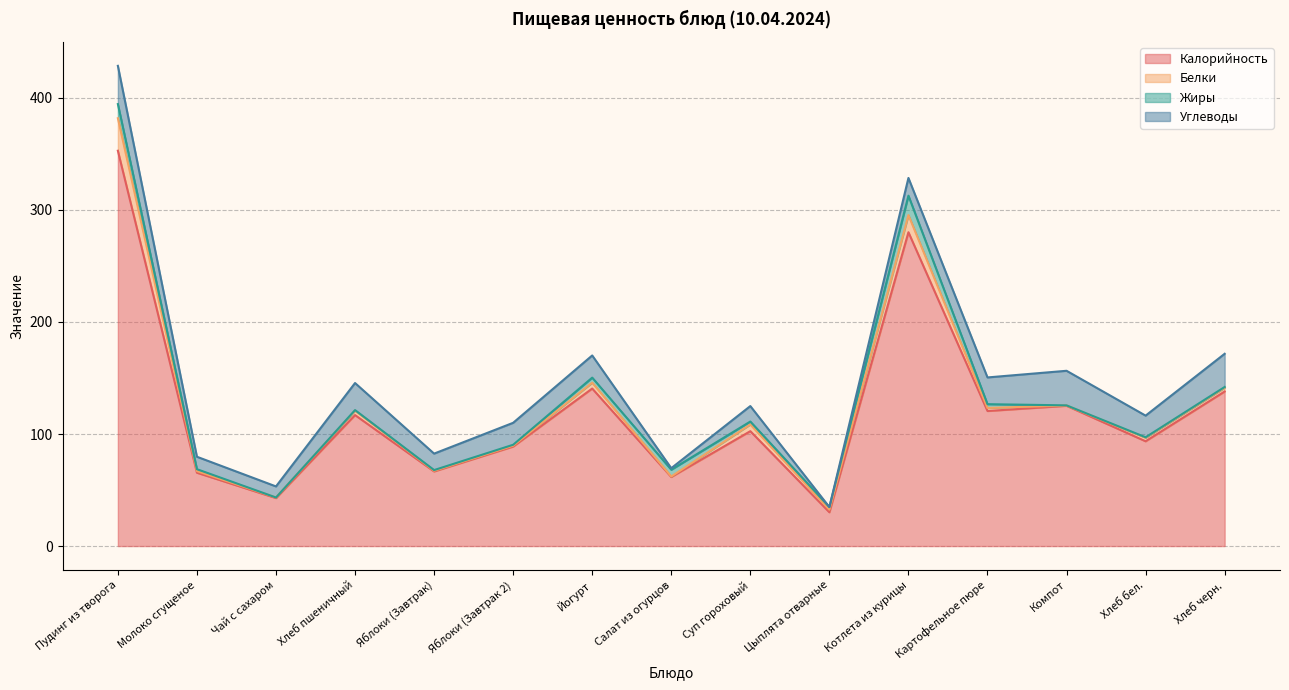

True or false: Жиры and Калорийность intersect in this chart.

False